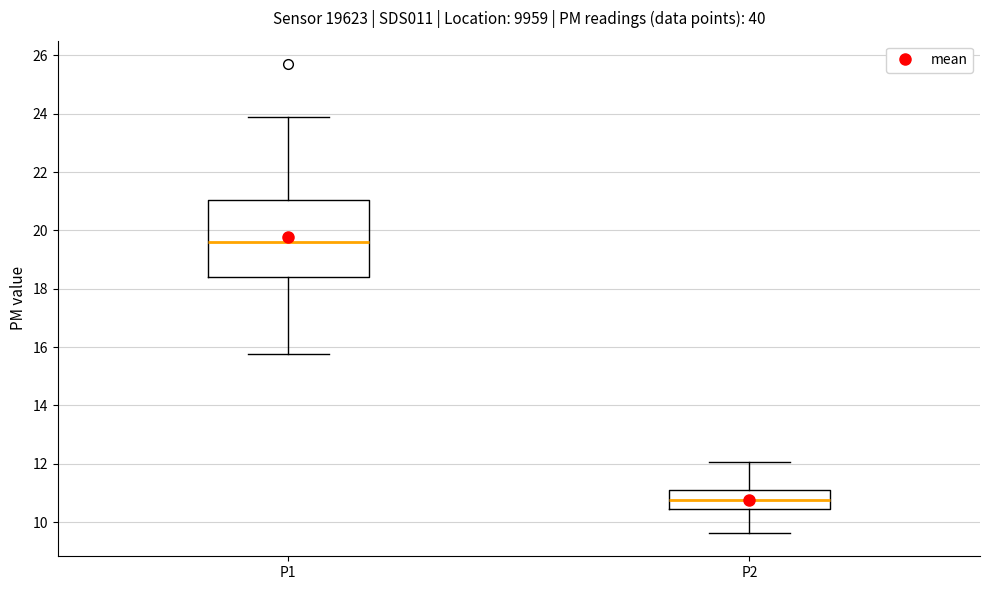

Reading left to right, transcribe this box plot: for each box, give where its median line is, the range the box spans, and where its two whiskers end, as read against the y-axis. The values are not printed on the chart, so give them approximately, as read against the axis.

P1: median 19.6, box 18.4 to 21.0, whiskers 15.8 to 24.0
P2: median 10.8, box 10.4 to 11.2, whiskers 9.6 to 12.0